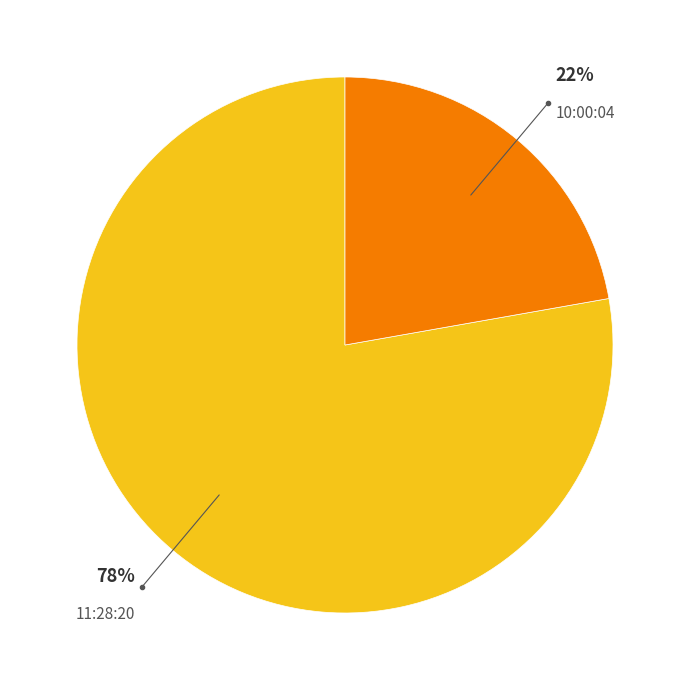

To the nearest percent, what is the average slice percentage?

50%